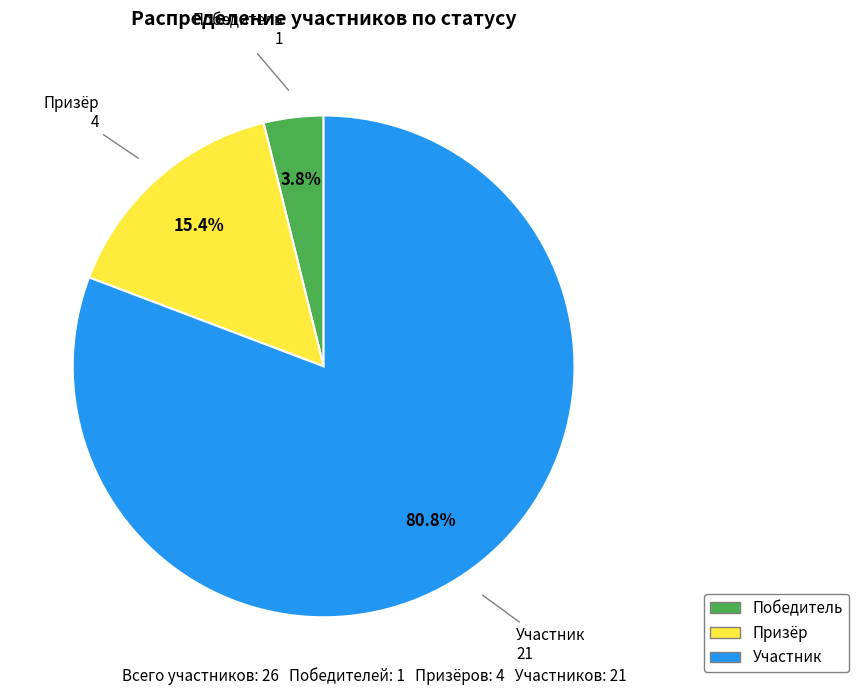

Is there any slice that represents more than half of the pie?

Yes